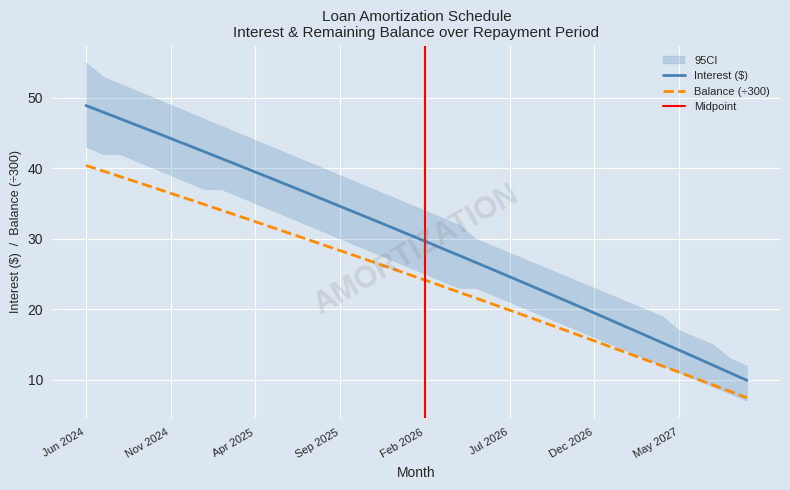

Rank the series at Jun 2024 from lowest to highest value.

Balance, Interest